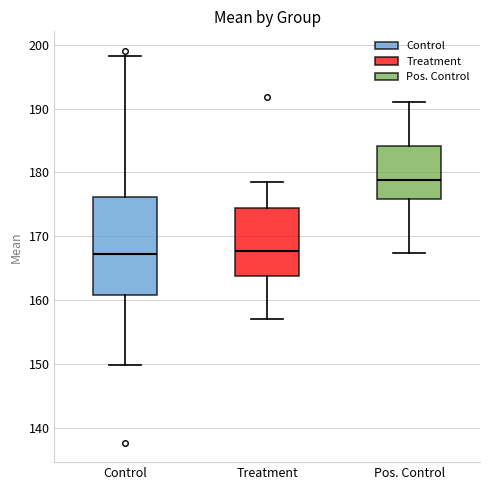

Reading left to right, transcribe this box plot: for each box, give where its median line is, the range the box spans, and where its two whiskers end, as read against the y-axis. The values are not printed on the chart, so give them approximately, as read against the axis.

Control: median 167, box 161 to 176, whiskers 150 to 198
Treatment: median 168, box 164 to 174, whiskers 157 to 179
Pos. Control: median 179, box 176 to 184, whiskers 167 to 191